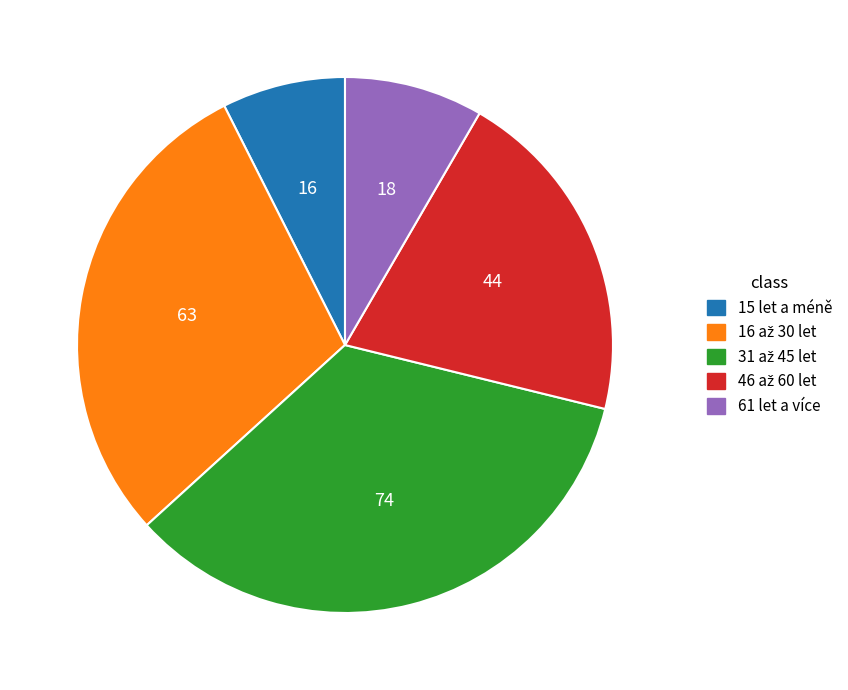

The 15 let a méně slice represents 15% of the pie. True or false?

False